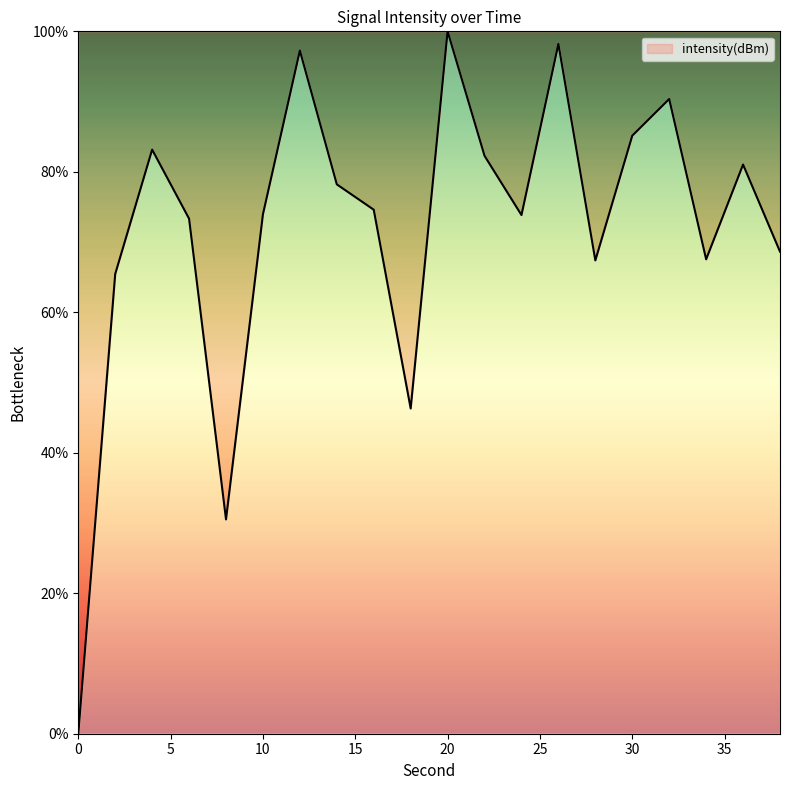

What is the maximum value shown in the chart?

100.0